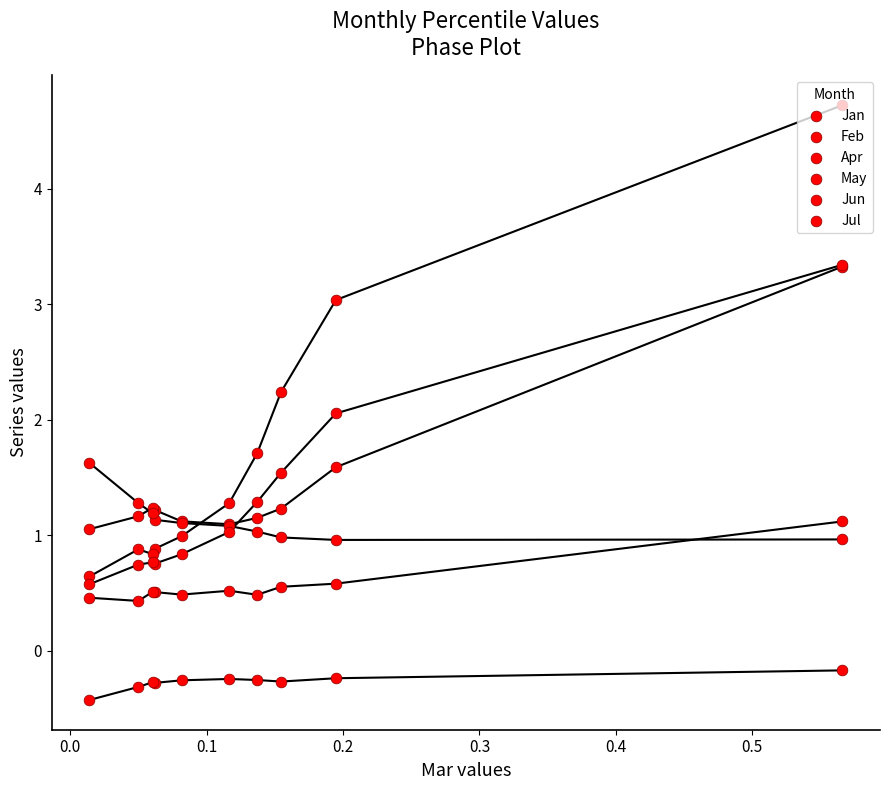

Which series reaches the minimum Y coordinate?

Apr